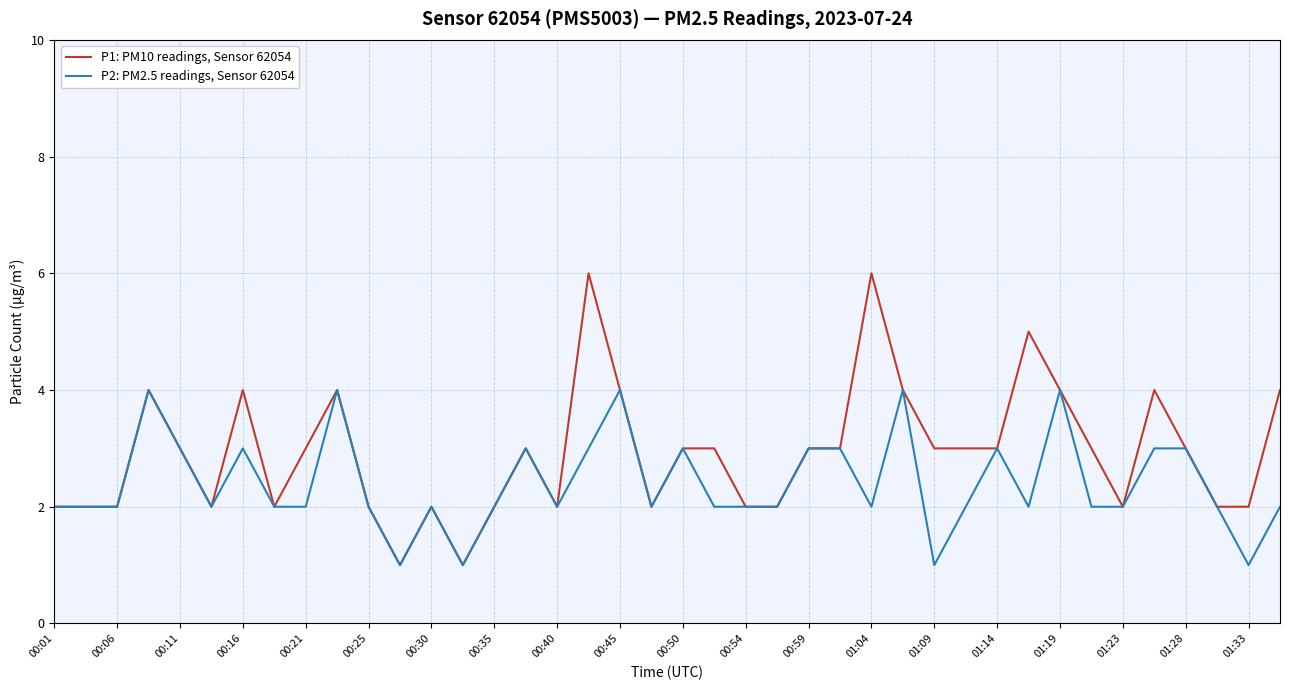

Count the number of data series in this chart.

2